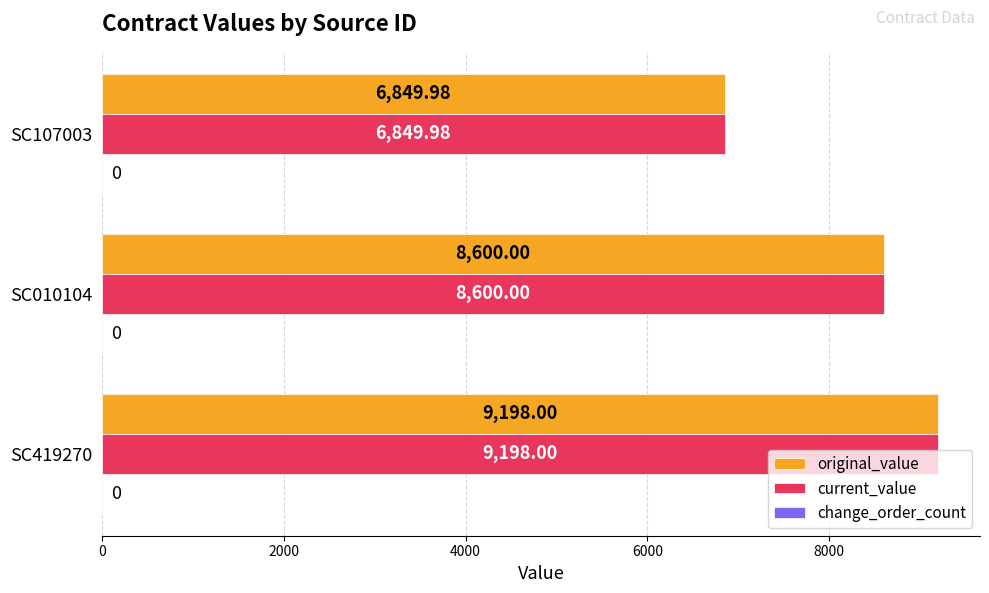

How many distinct data groups are displayed?

2